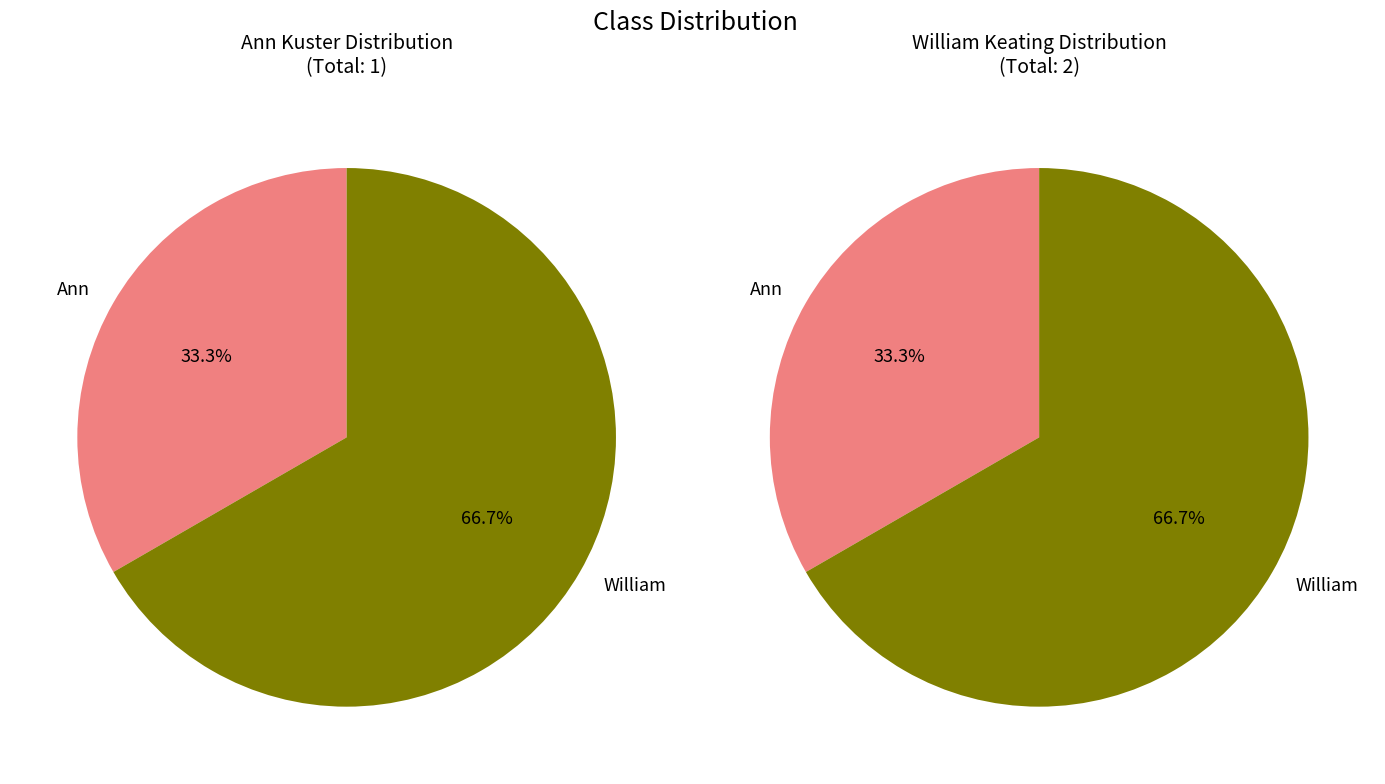

Which category accounts for the majority?

William